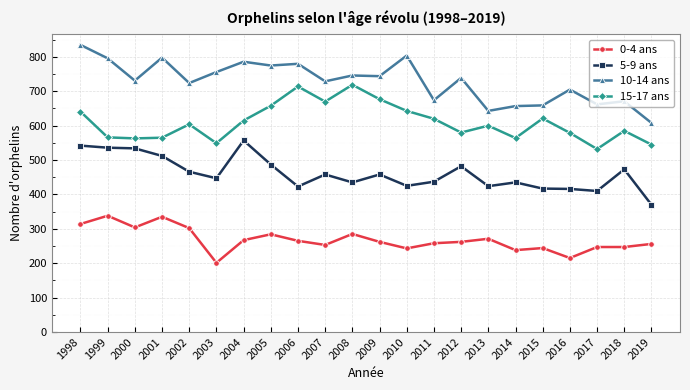

At which label does 10-14 ans first exceed 739?

1998